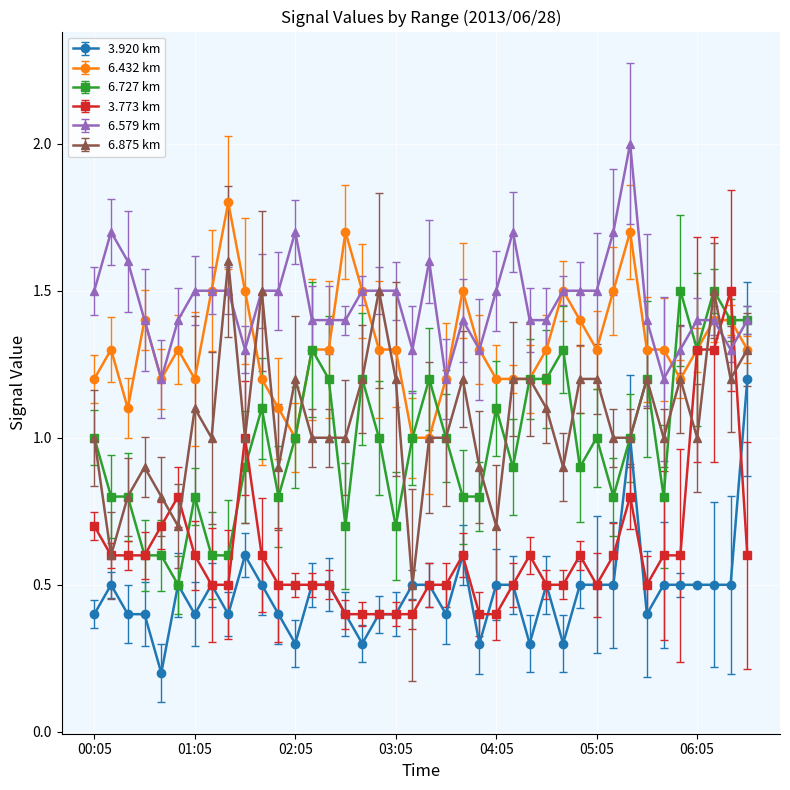

What is the maximum value shown in the chart?

2.0